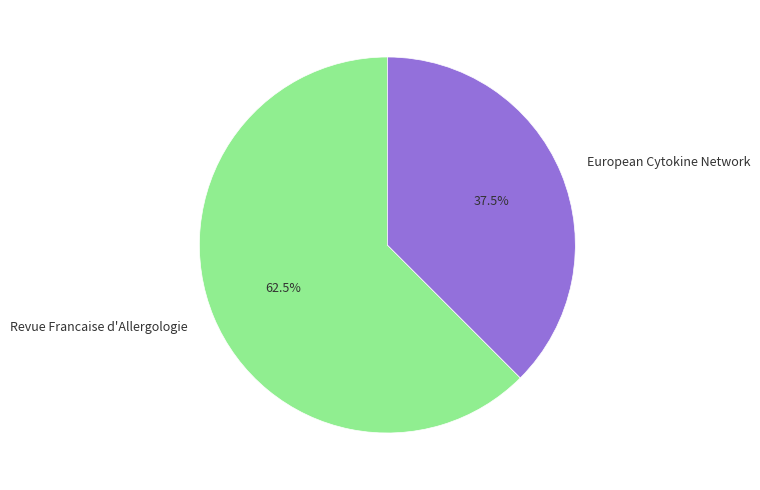

Which category has the smallest portion of the pie?

European Cytokine Network